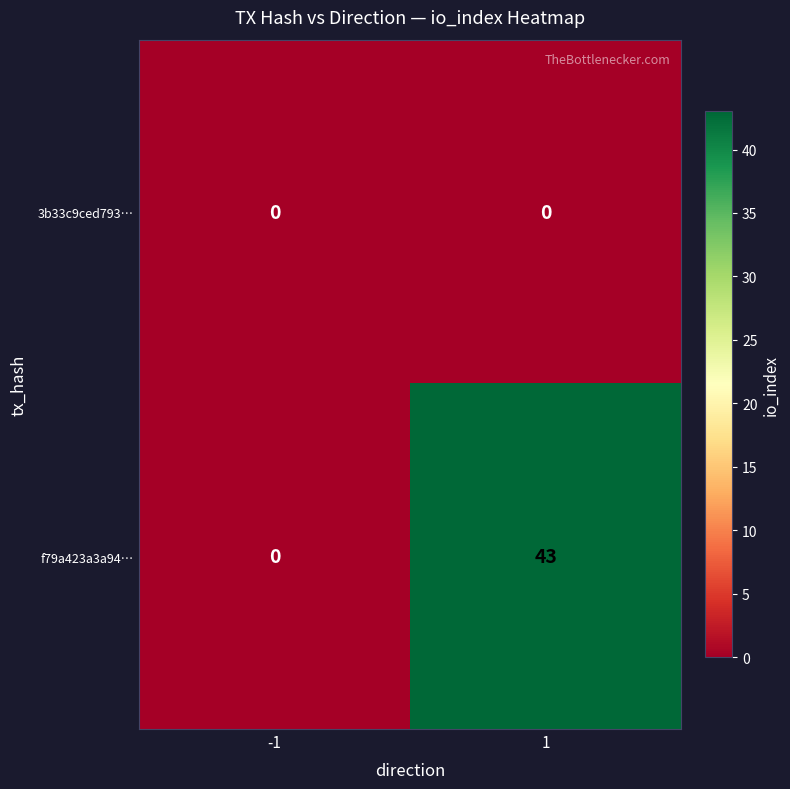

Reading left to right, transcribe all the data shown in this chart.

3b33c9ced793…: 0	0
f79a423a3a94…: 0	43